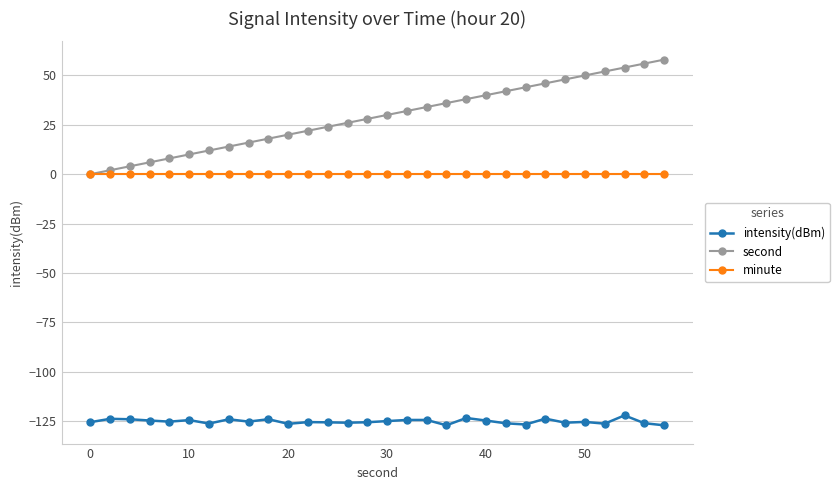

What is the highest value of the intensity(dBm) series?

-122.1